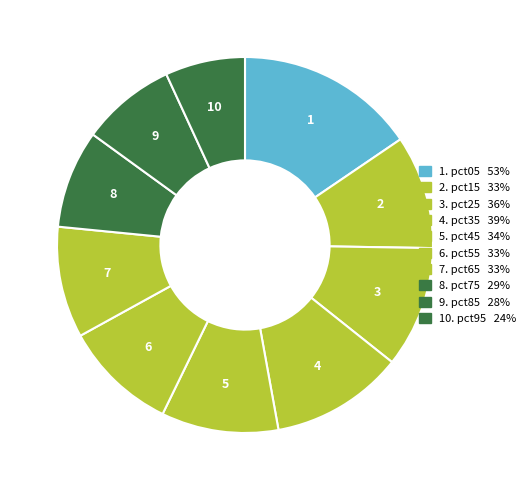

Is there any slice that represents more than half of the pie?

No